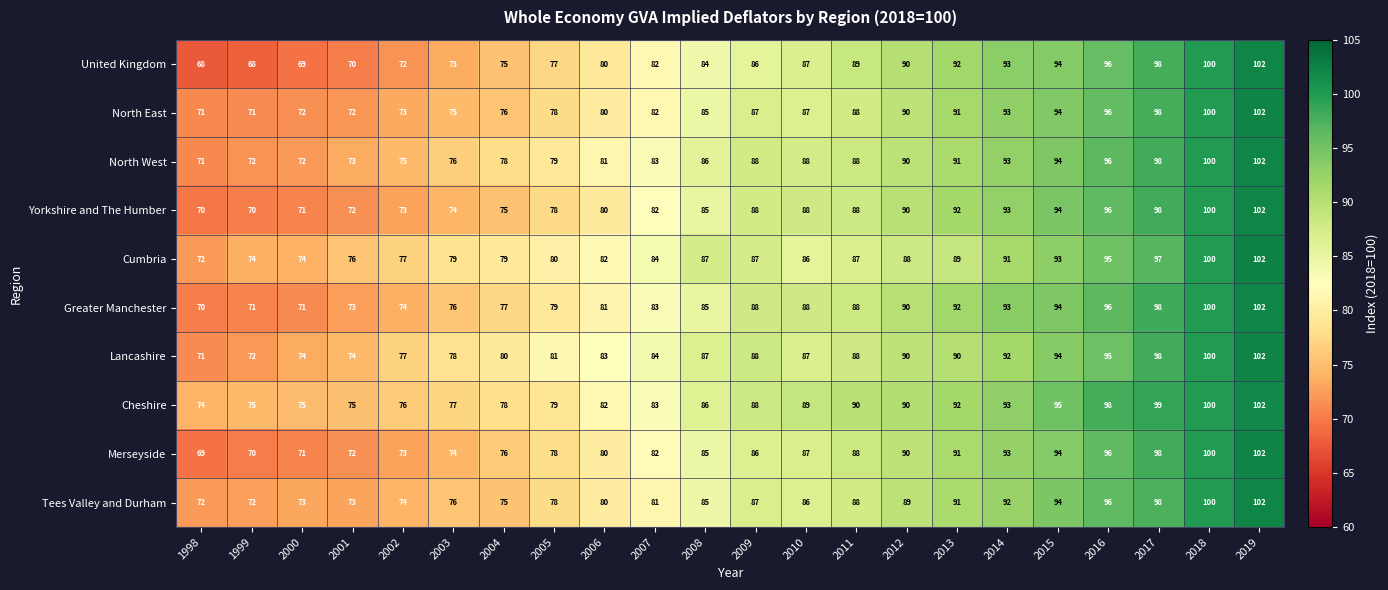

Which series has the largest range (max minus min)?

United Kingdom